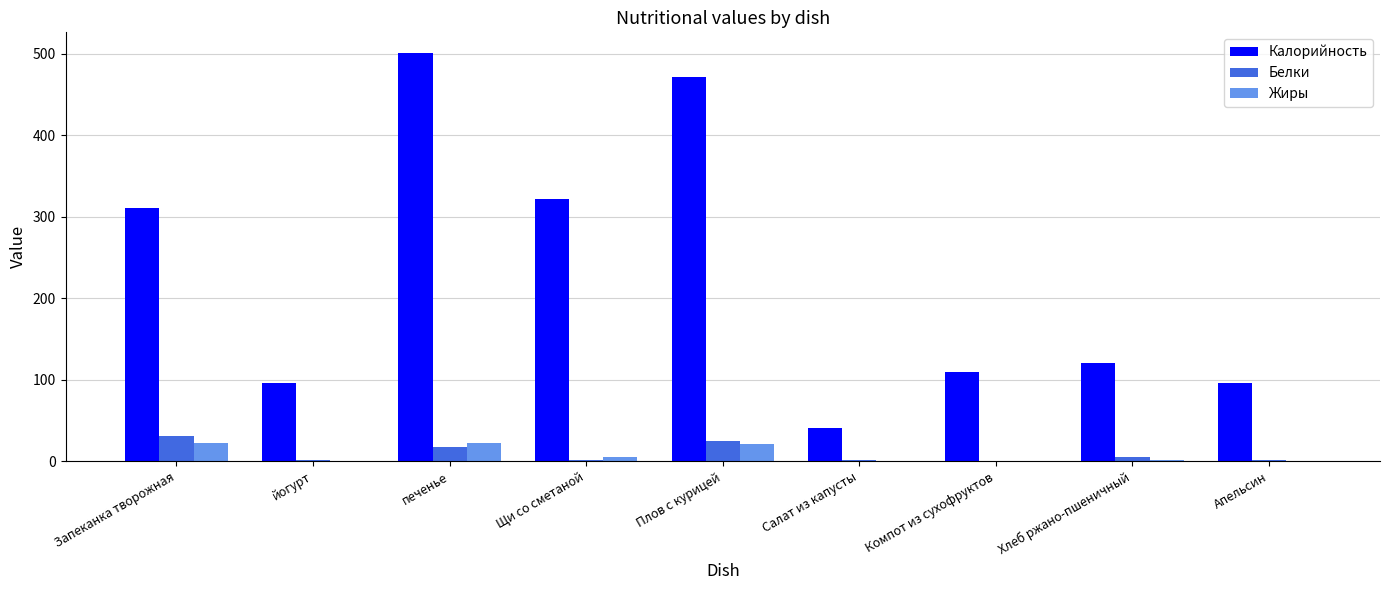

Which series changed the most between Салат из капусты and Хлеб ржано-пшеничный?

Калорийность